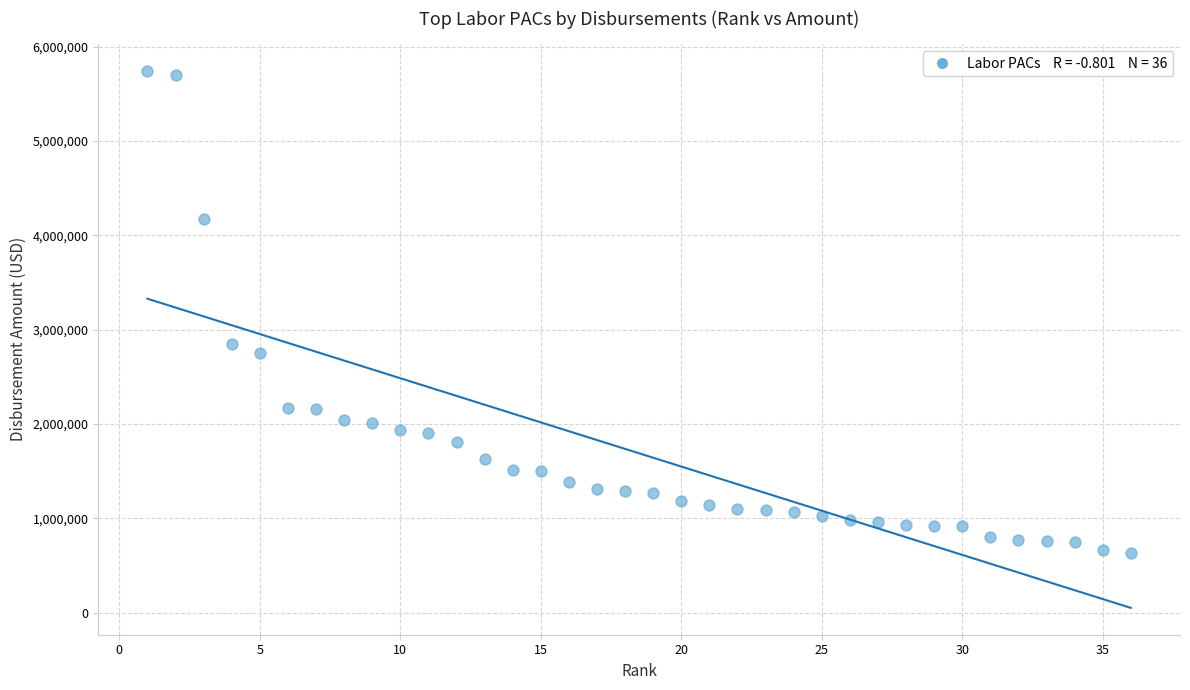

What Y value in the scatter plot is closest to 3184460?

2852147.0